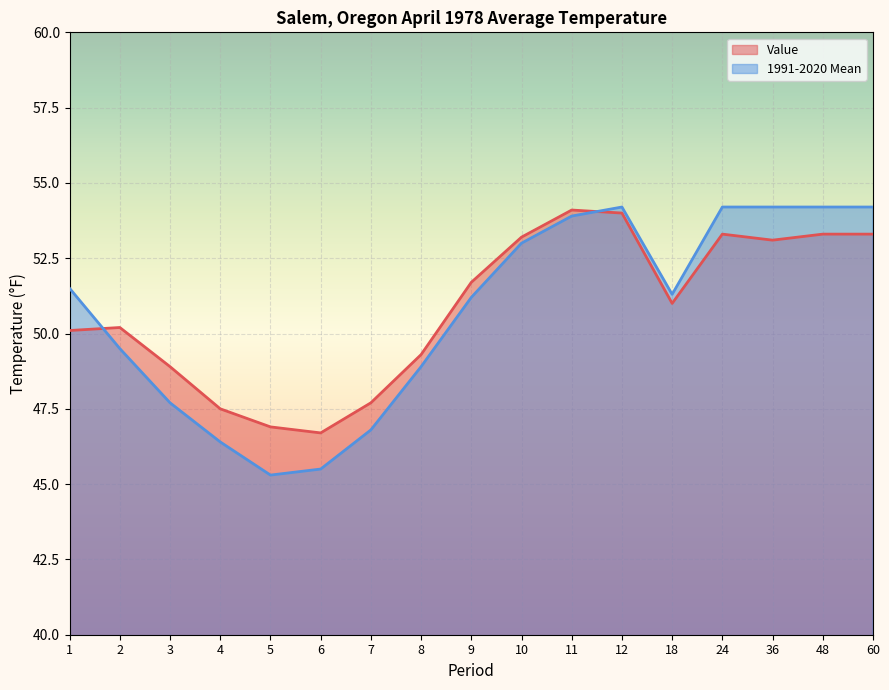

Between 7 and 48, which series saw the biggest shift?

1991-2020 Mean